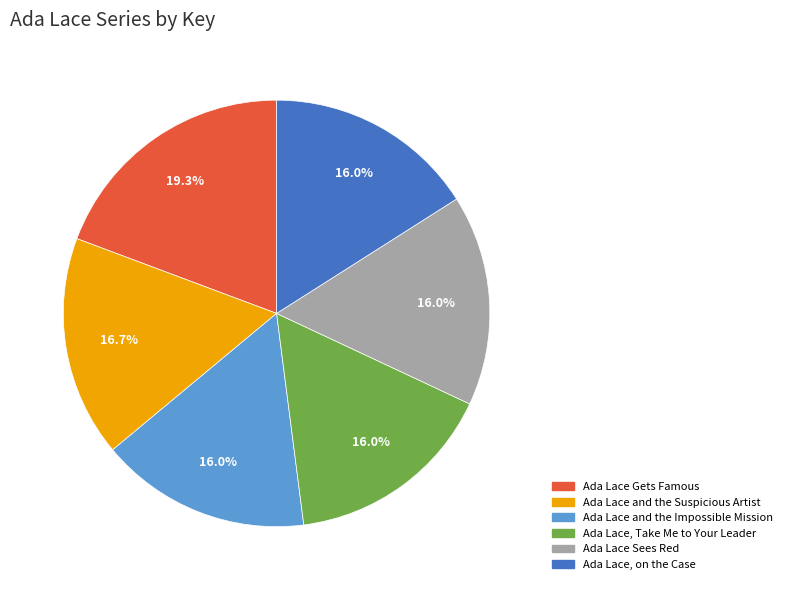

What is the largest slice in the pie chart?

Ada Lace Gets Famous